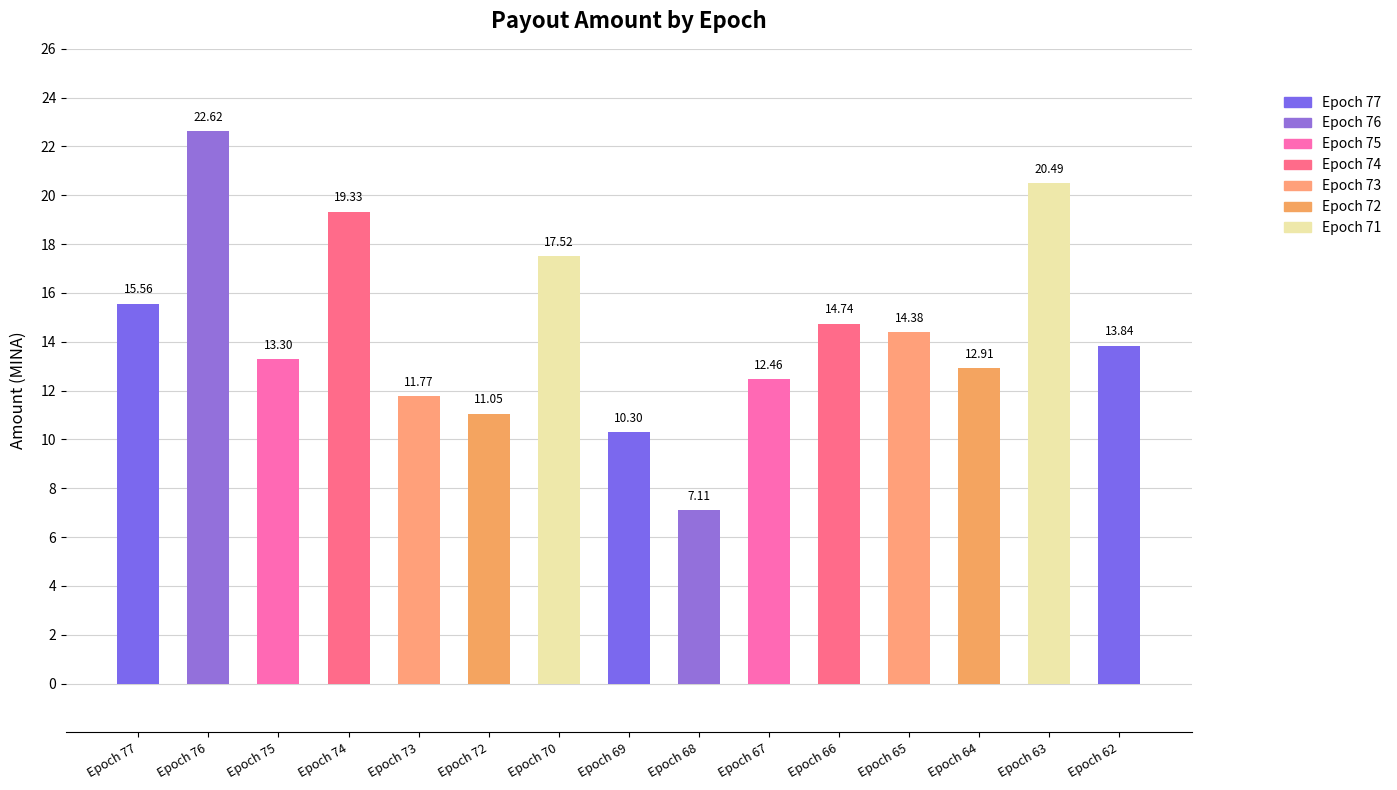

What is the difference between the maximum and minimum values?

15.5